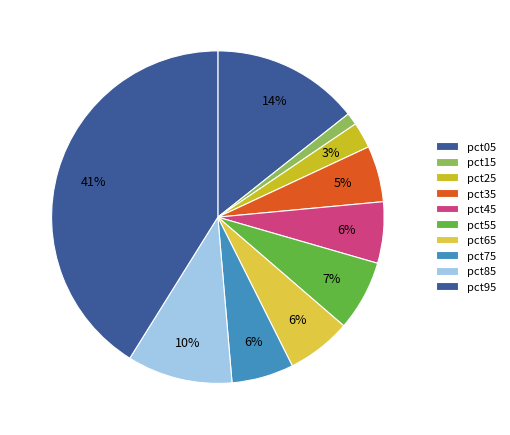

To the nearest percent, what portion does pct05 represent?

14%